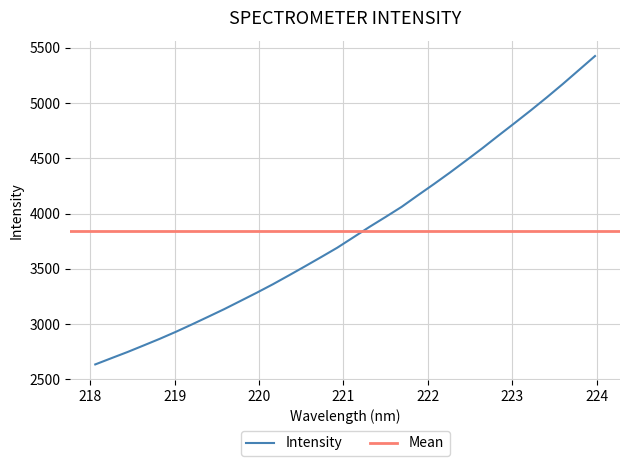

Is this an area chart (filled region under the line)?

No